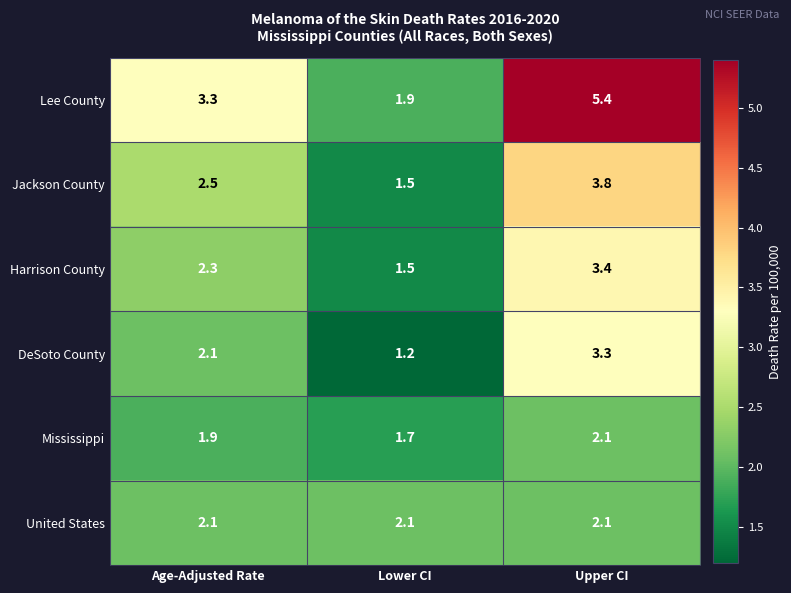

At how many categories does at least one series exceed 2?

3